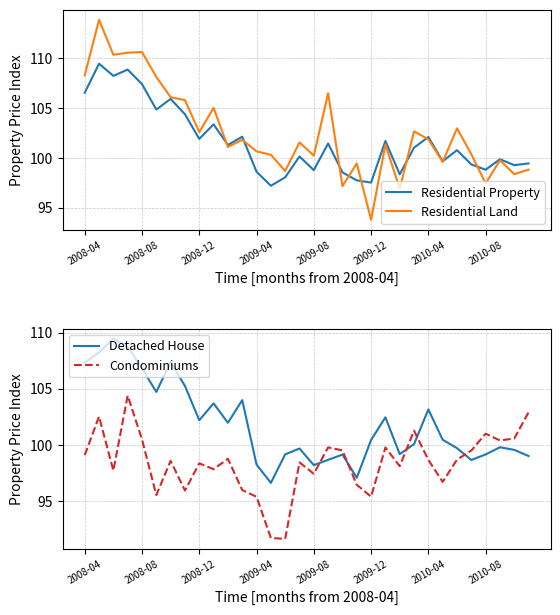

How many intersections are there between Residential Land and Residential Property?

9